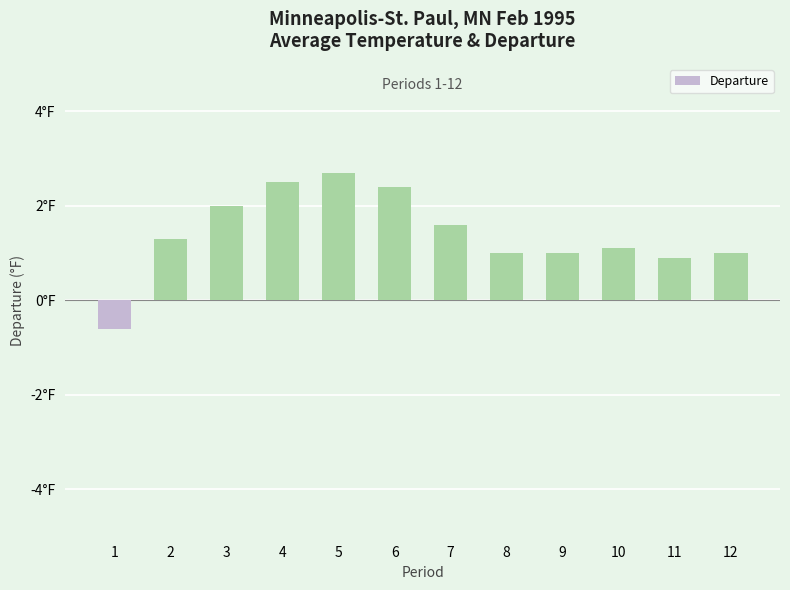

Which has a higher value, 6 or 5?

5